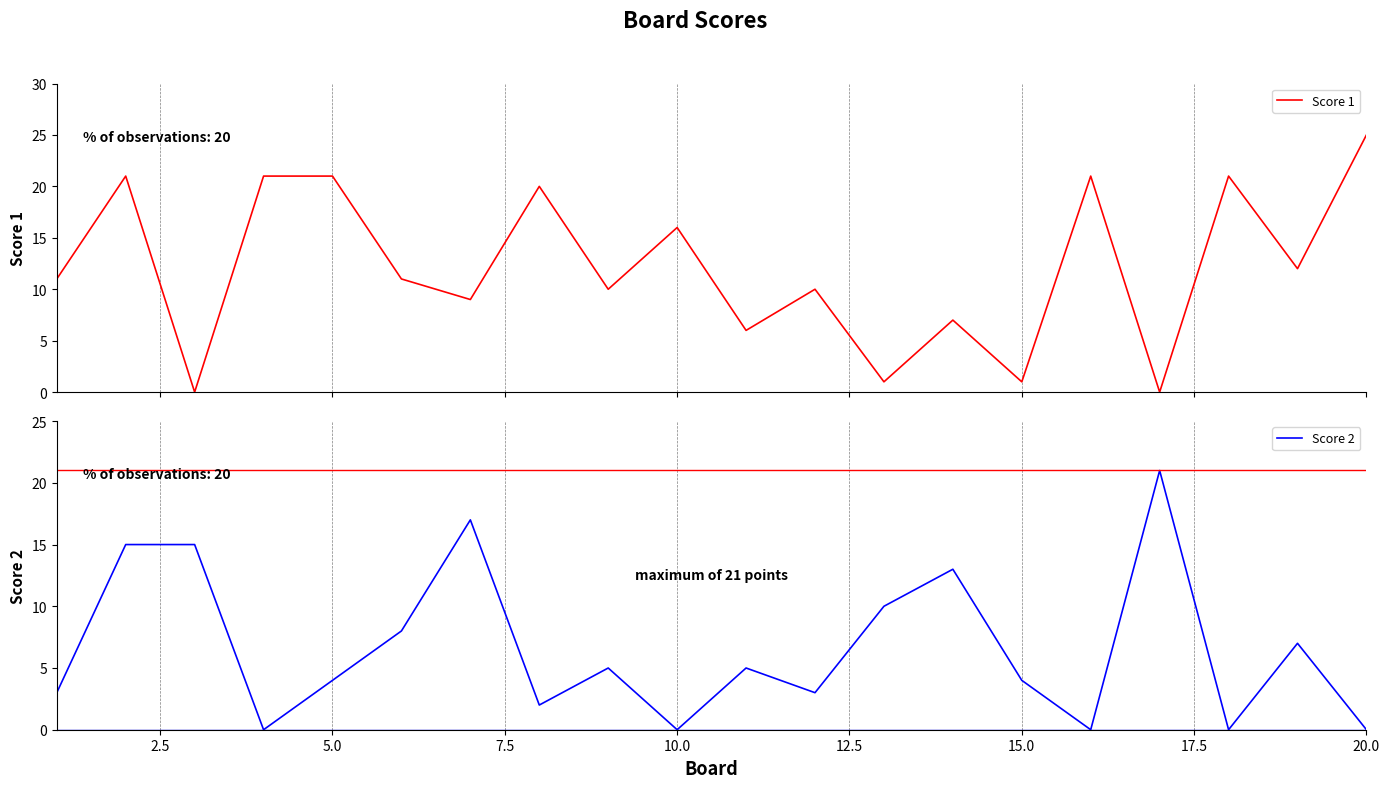

The Score 2 series shows 0 at 20.0. True or false?

True